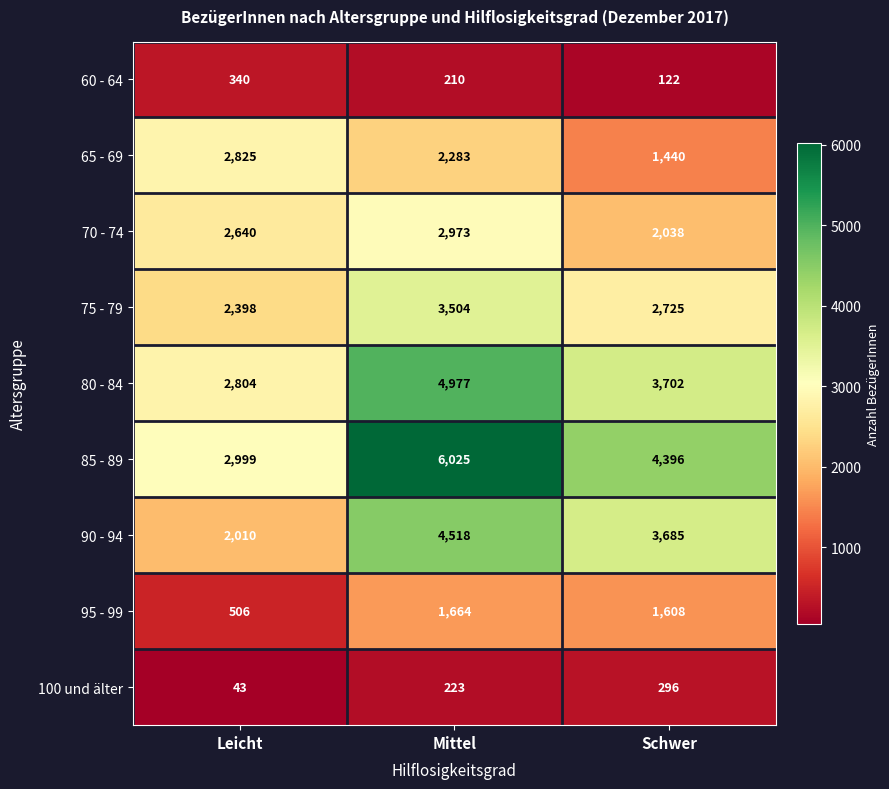

Reading left to right, what are all the values shown in this chart?

60 - 64: Leicht=340	Mittel=210	Schwer=122
65 - 69: Leicht=2825	Mittel=2283	Schwer=1440
70 - 74: Leicht=2640	Mittel=2973	Schwer=2038
75 - 79: Leicht=2398	Mittel=3504	Schwer=2725
80 - 84: Leicht=2804	Mittel=4977	Schwer=3702
85 - 89: Leicht=2999	Mittel=6025	Schwer=4396
90 - 94: Leicht=2010	Mittel=4518	Schwer=3685
95 - 99: Leicht=506	Mittel=1664	Schwer=1608
100 und älter: Leicht=43	Mittel=223	Schwer=296